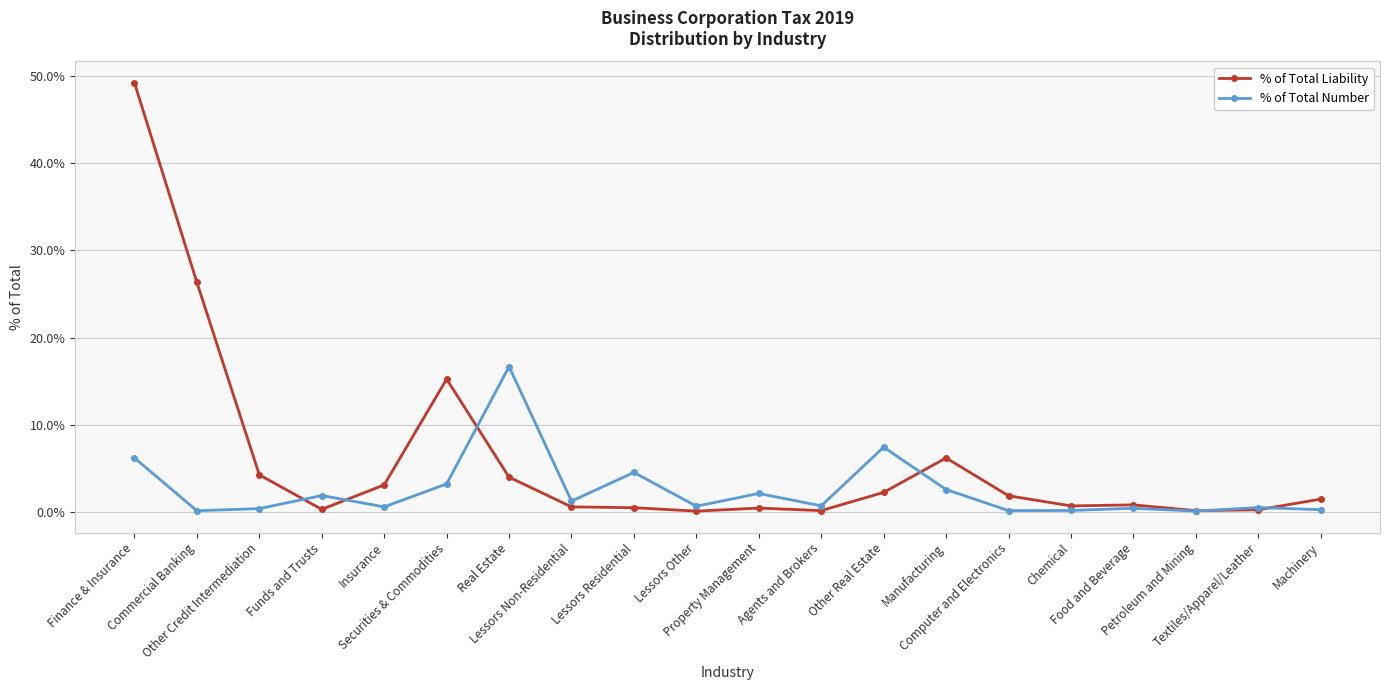

What value does the % of Total Liability series have at Lessors Residential?

0.5